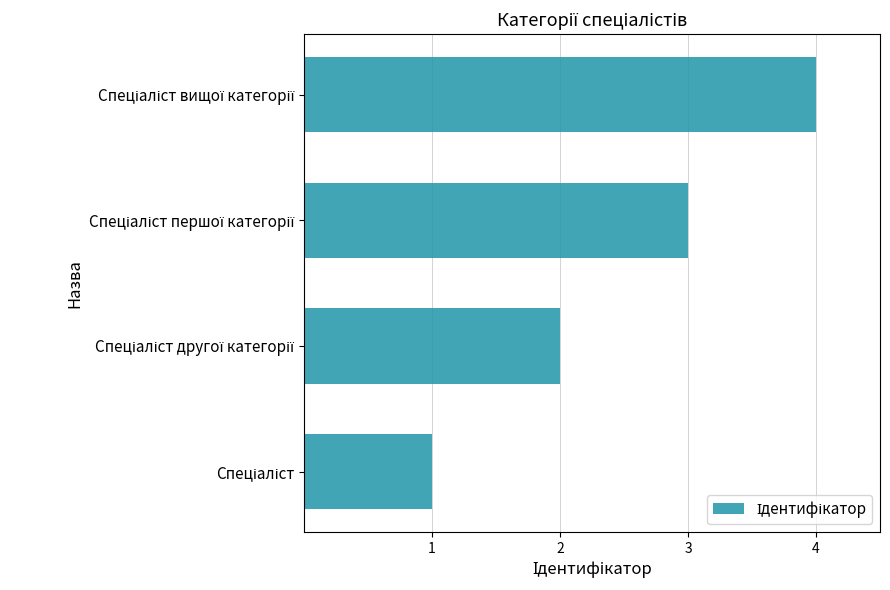

What is the maximum value shown in the chart?

4